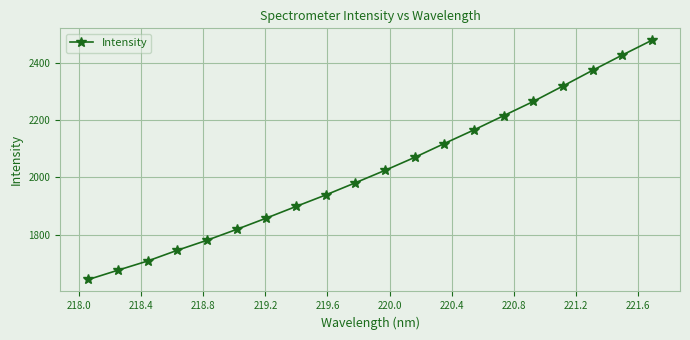

True or false: there are more than 2 points higher than both neighbors.

False